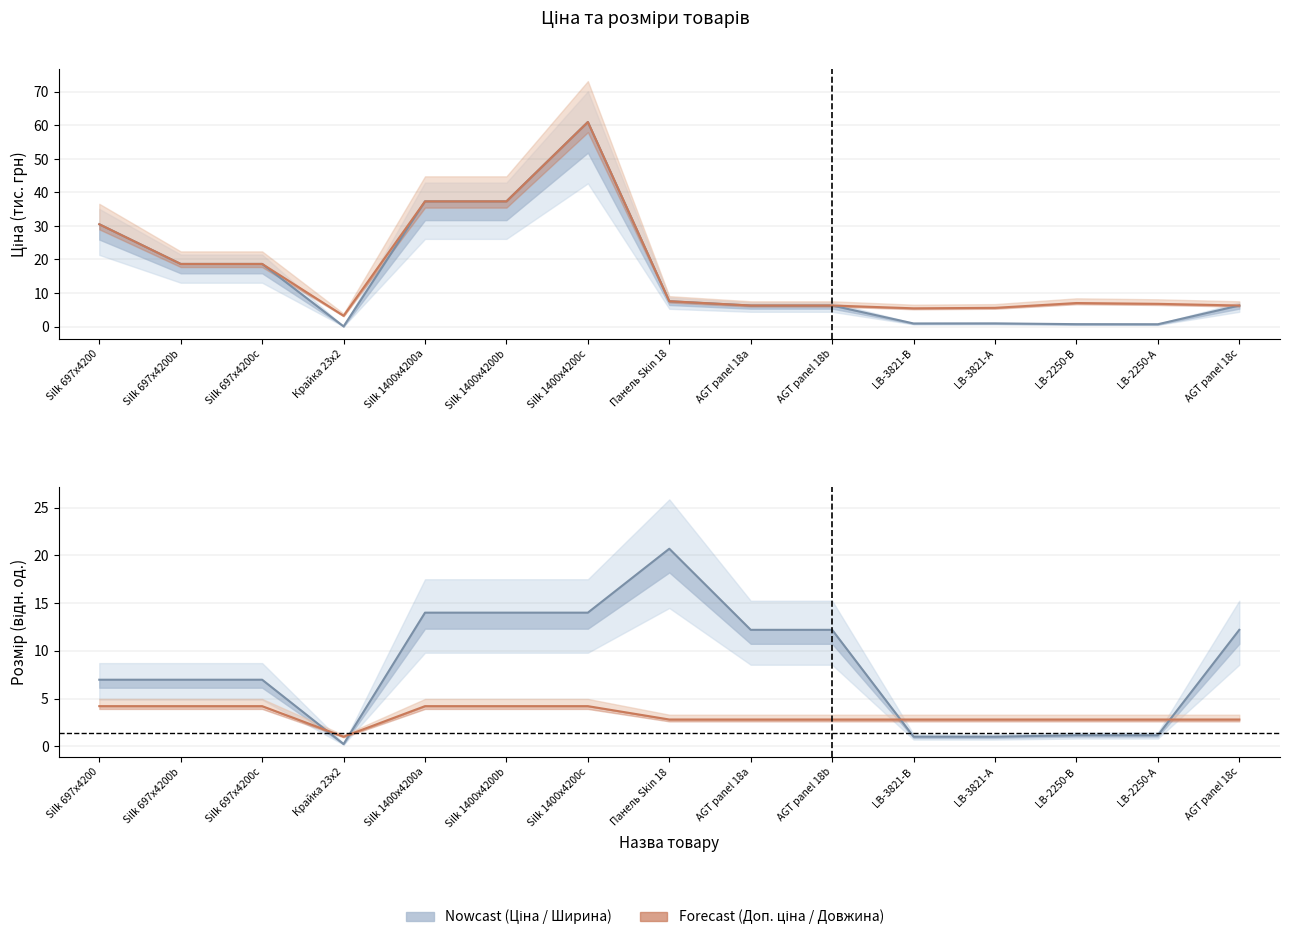

What is the label of the 4th point from the right?

LB-3821-А